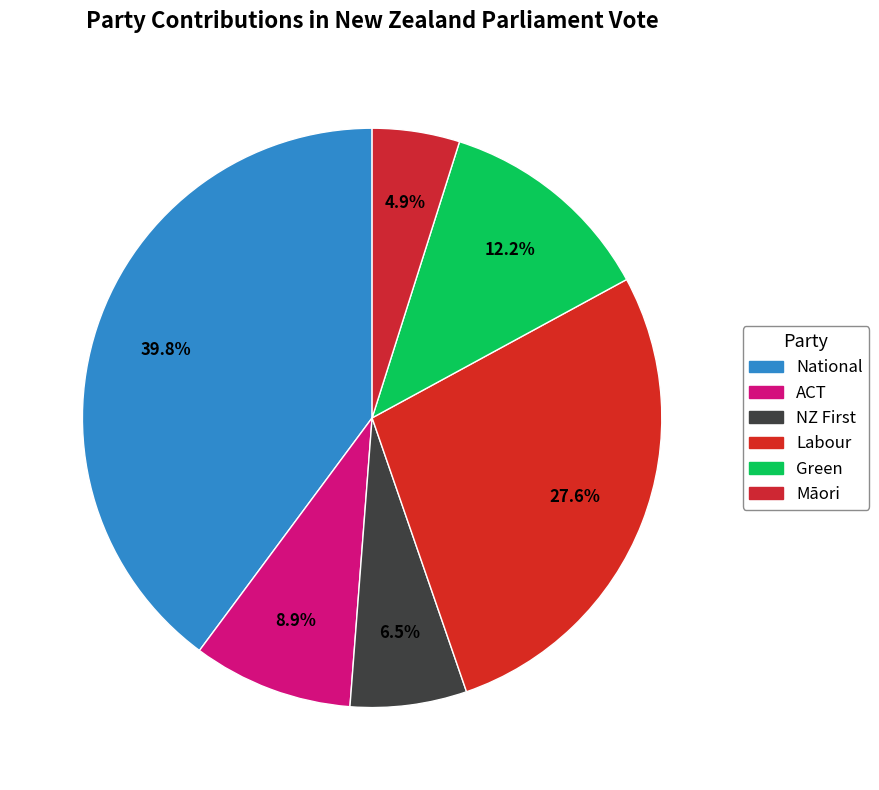

What percentage is NOT represented by ACT?

91.1%